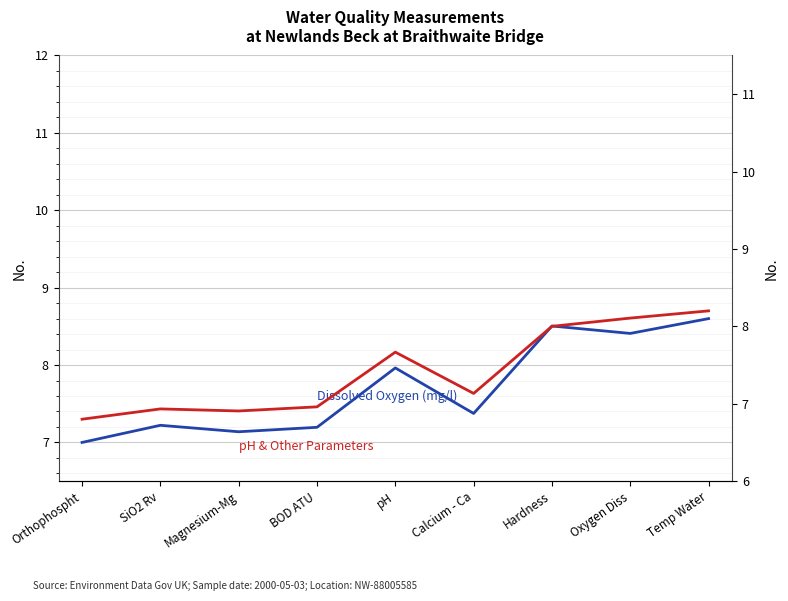

List the labels in order of Dissolved Oxygen (mg/l) value, largest first.

Temp Water, Hardness, Oxygen Diss, pH, Calcium - Ca, SiO2 Rv, BOD ATU, Magnesium-Mg, Orthophospht